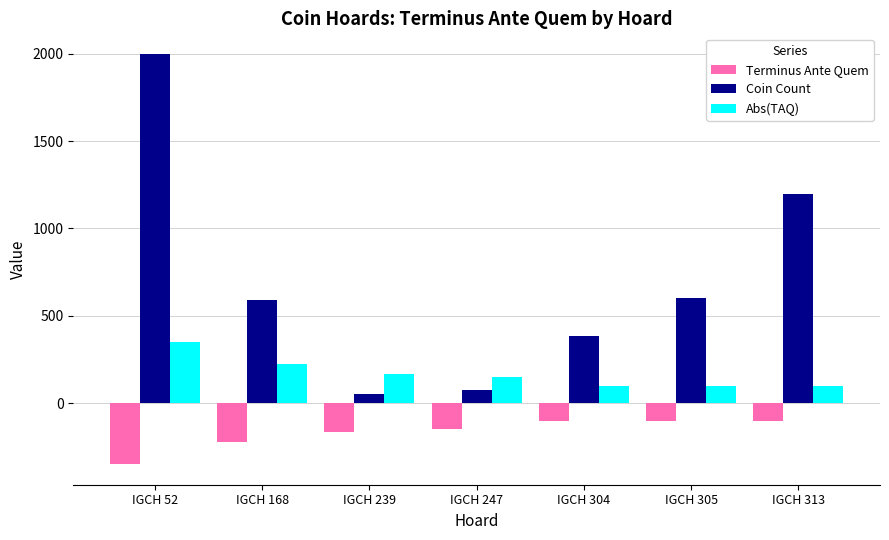

Which category has the lowest value across all series?

IGCH 52